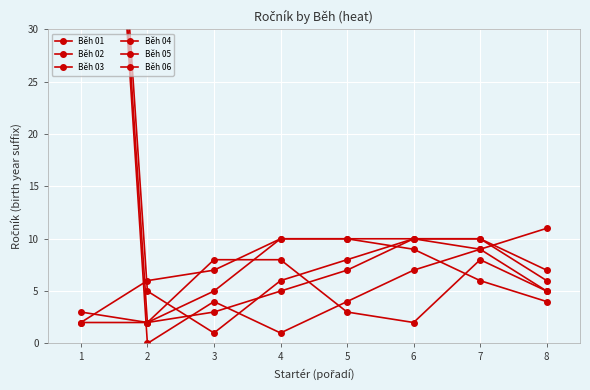

Where is Běh 04 nearest to the value 50?

4